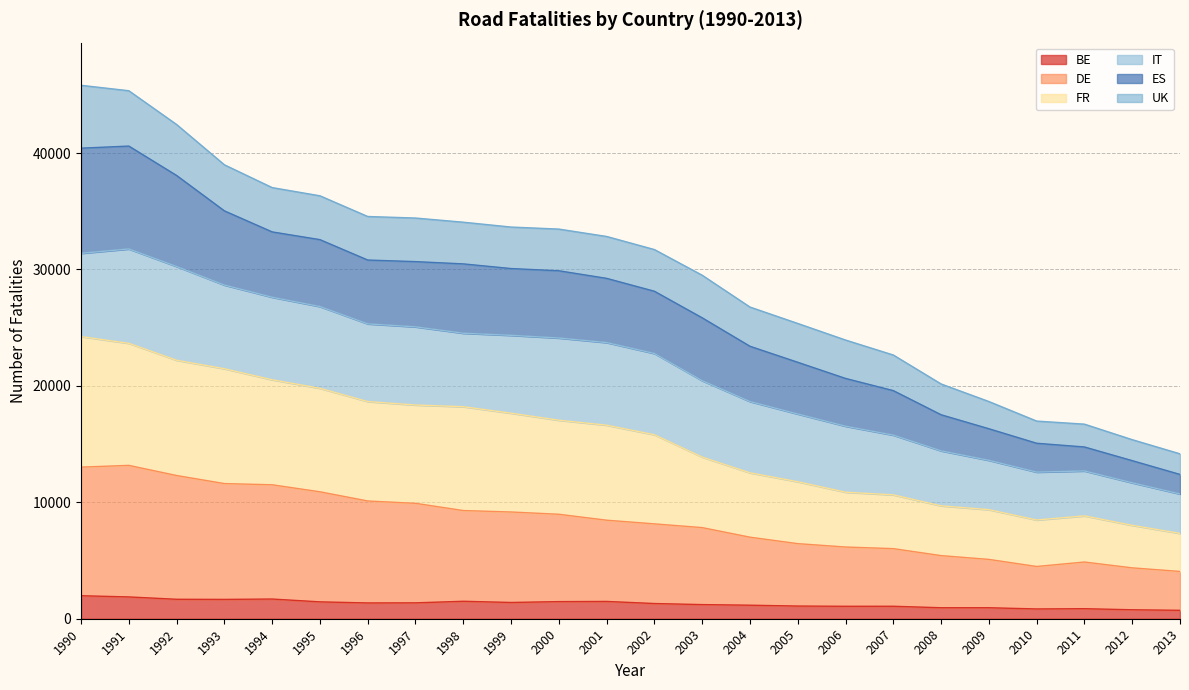

Which label corresponds to the largest value in the chart?

1990